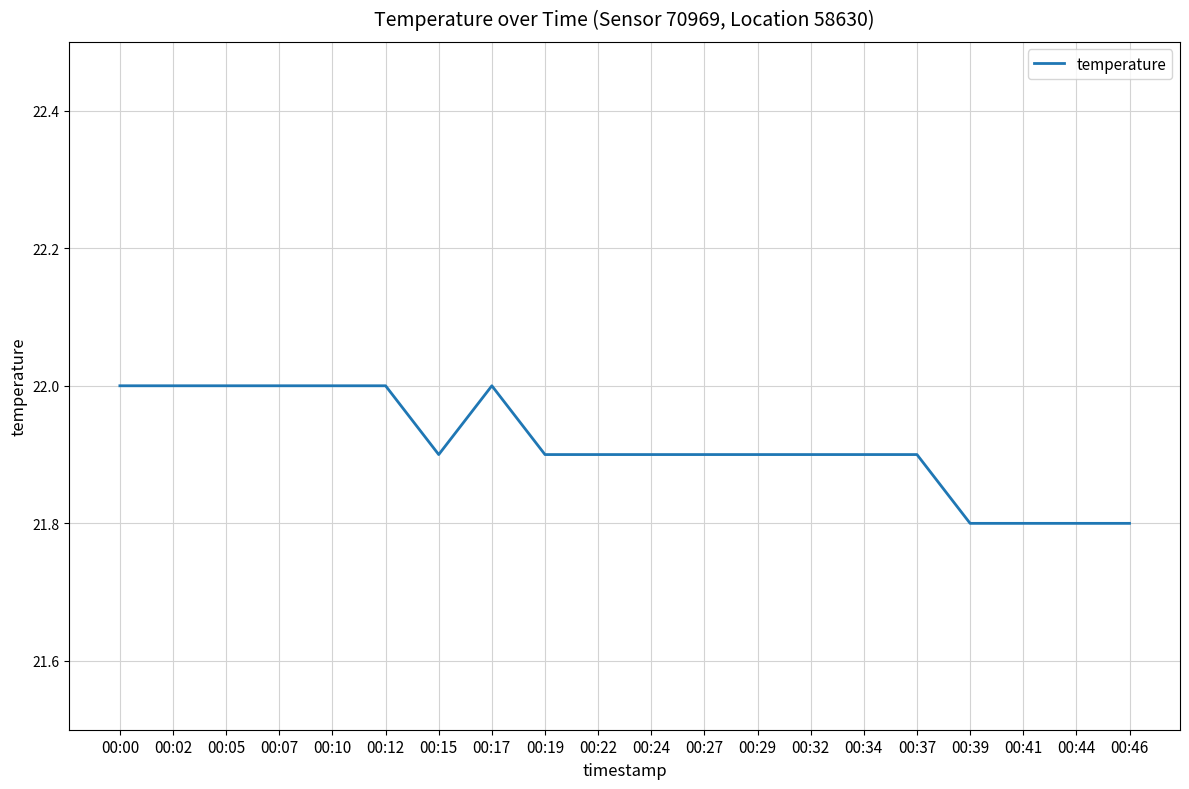

What is the difference between the maximum and second lowest values?

0.2